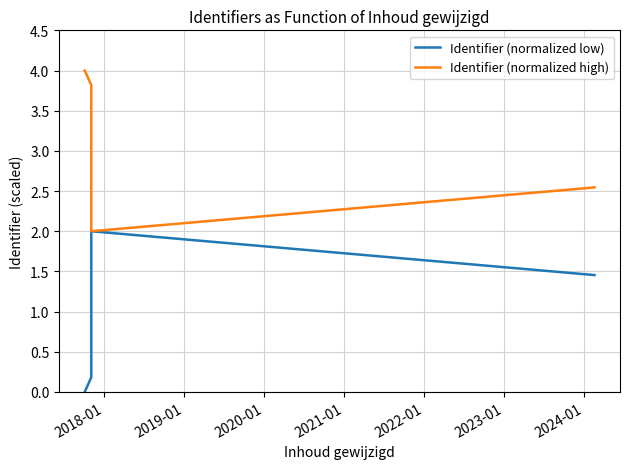

True or false: Identifier (normalized low) and Identifier (normalized high) cross at least once.

False